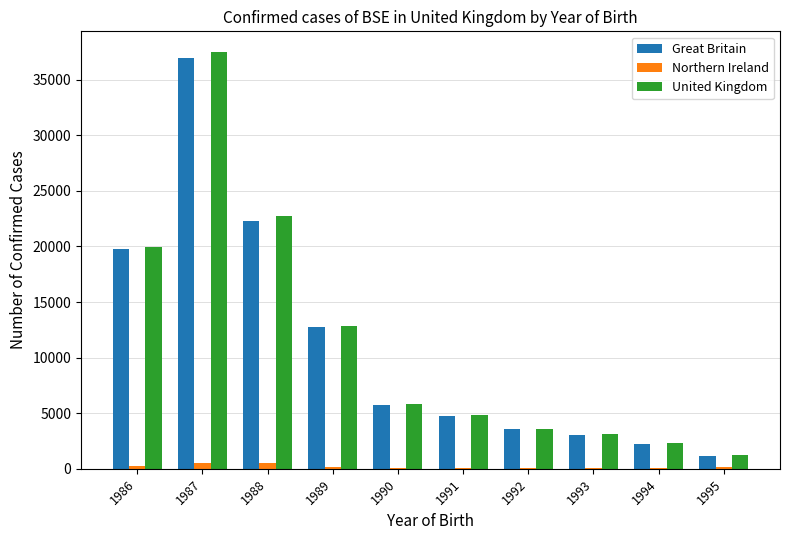

Which label corresponds to the largest value in the chart?

1987